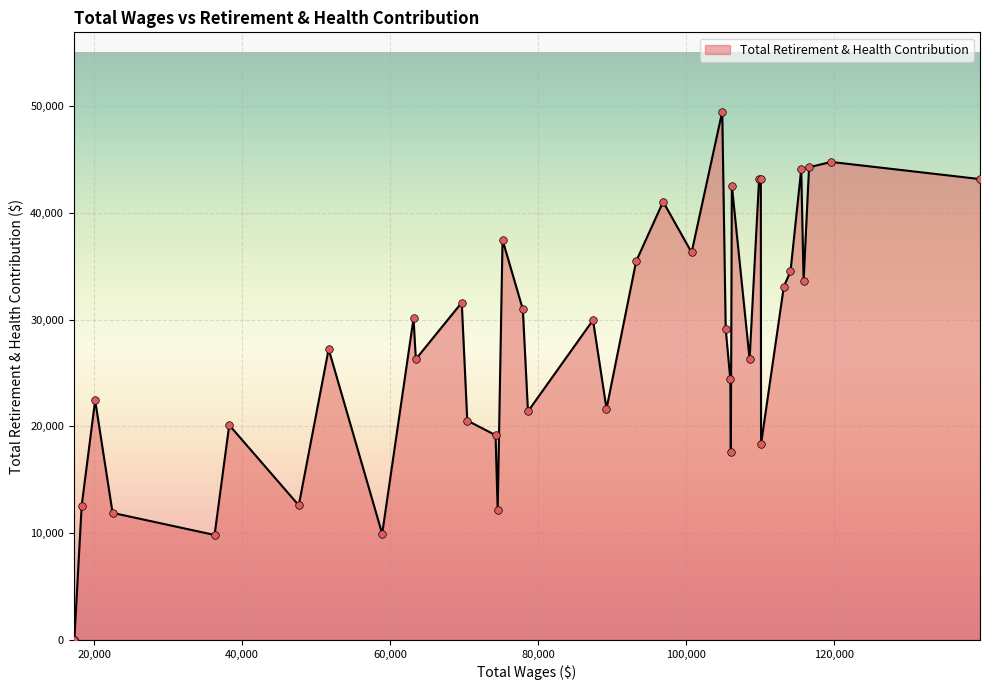

What is the difference between the maximum and minimum values?

49478